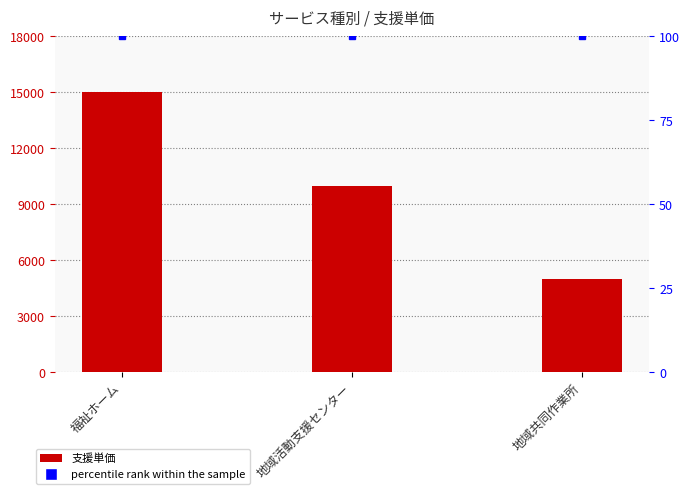

Reading right to left, transcribe all the data shown in this chart.

支援単価: 5000	10000	15000
percentile rank within the sample: 100	100	100